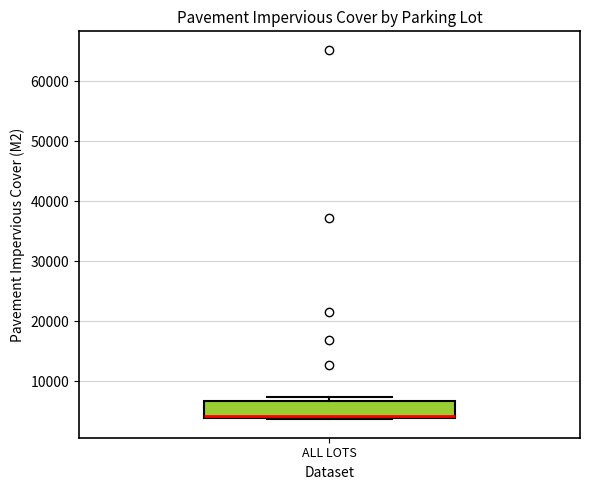

Read this box plot against the y-axis: the position of the median line, the range covered by the box, and the ends of both whiskers. The values are not printed on the chart, so give them approximately, as read against the axis.

median 4000 (just above the box's lower edge), box 4000 to 7000, whiskers 4000 to 7000 (just above the box's upper edge)